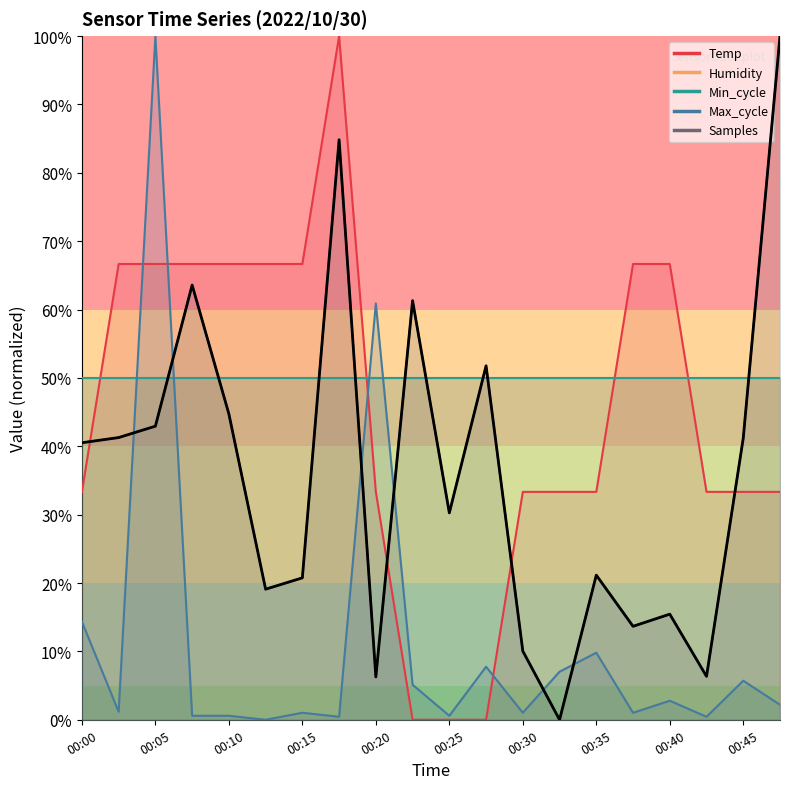

What is the difference between the second highest and minimum values in the Temp series?

66.7